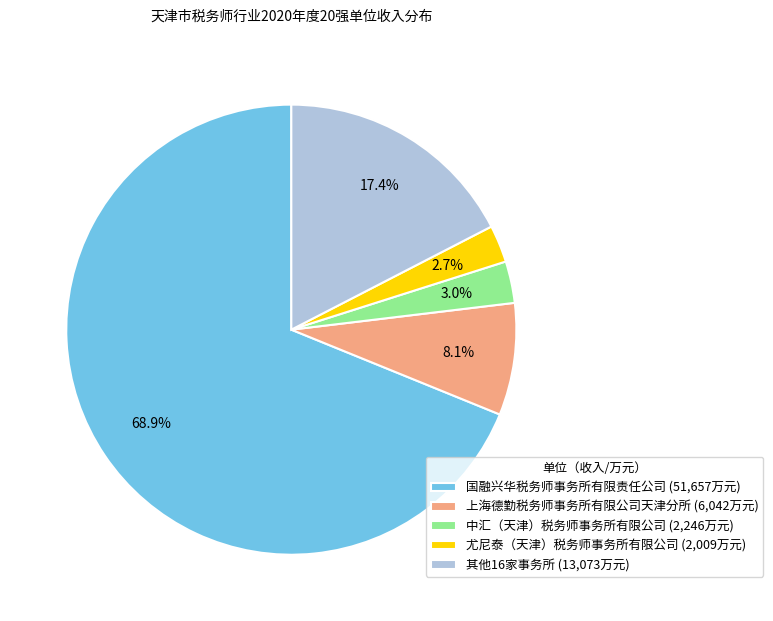

Which slice is the largest?

国融兴华税务师事务所有限责任公司 (51,657万元)